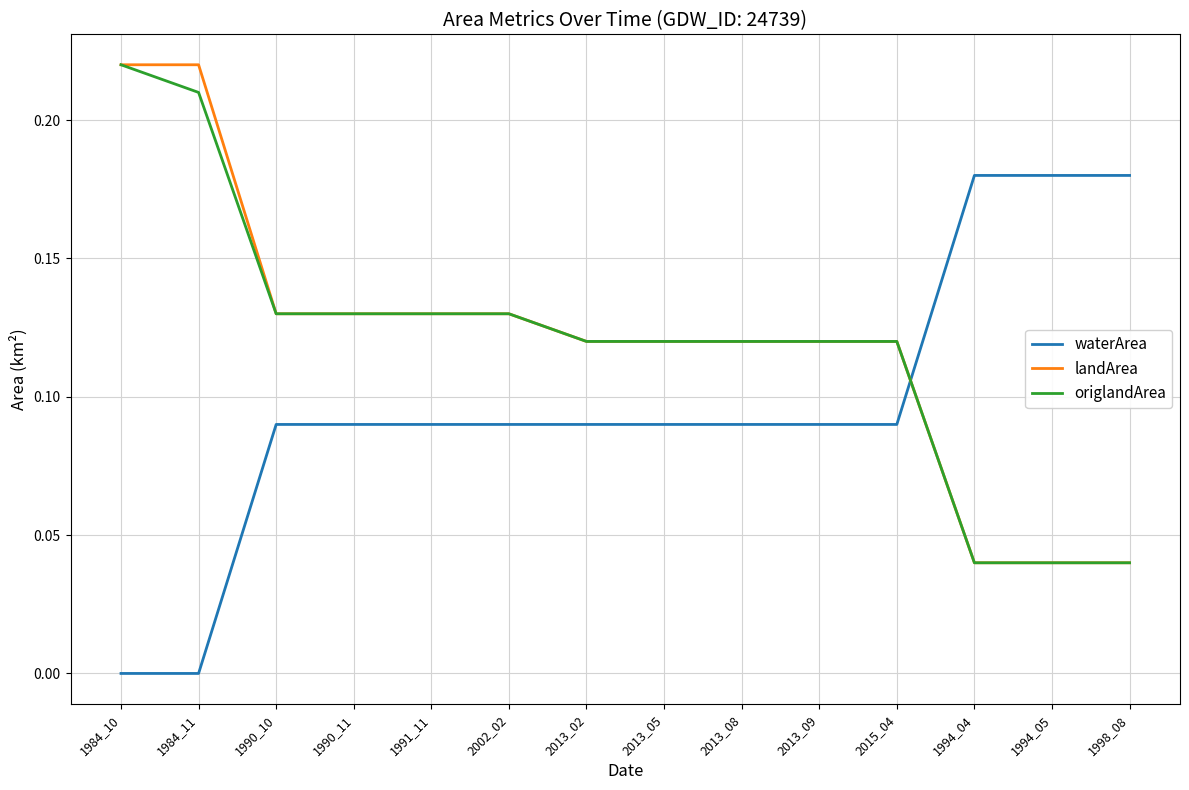

The origlandArea series shows 0.0 at 1994_04. True or false?

True